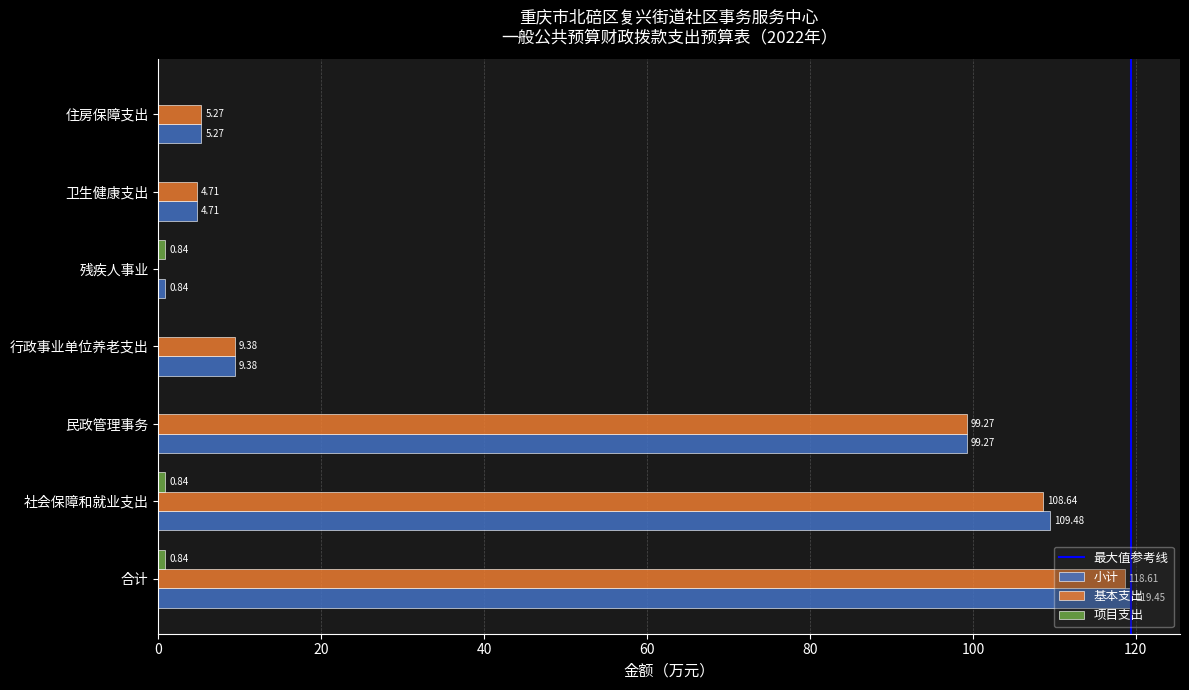

What is the sum of the 小计 values at 民政管理事务 and 合计?

218.7